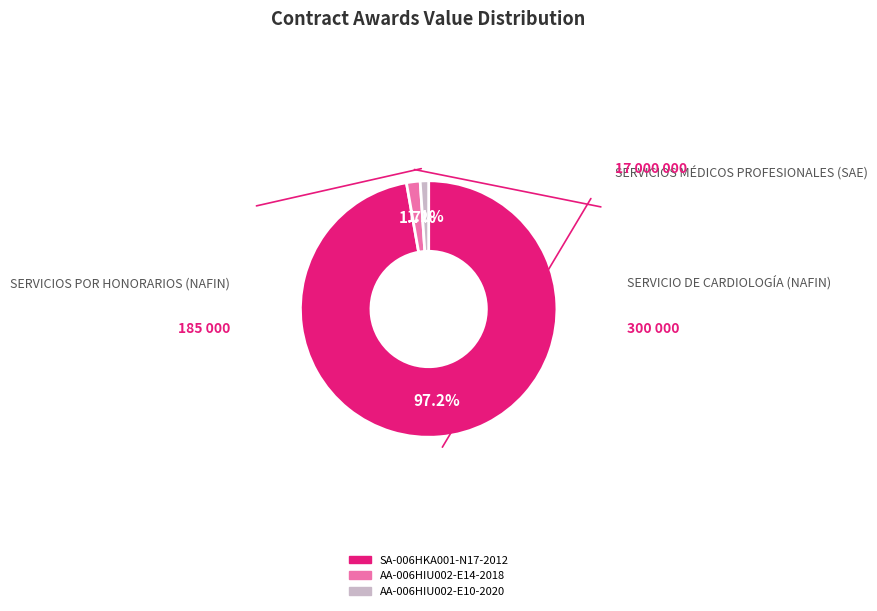

To the nearest percent, what is the difference between the AA-006HIU002-E10-2020 and SA-006HKA001-N17-2012 slice percentages?

96%